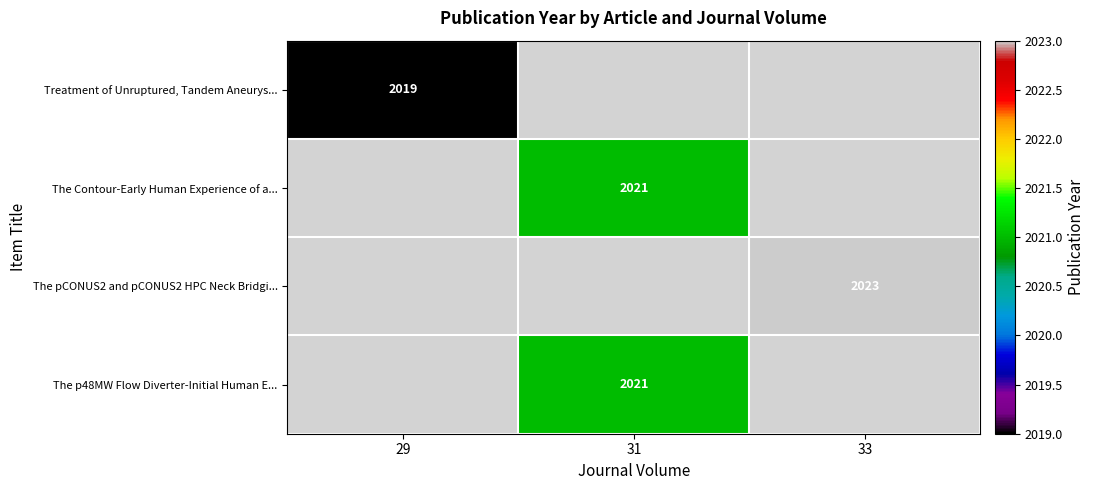

The value of The p48MW Flow Diverter-Initial Human E... at 31 is 2021. True or false?

True